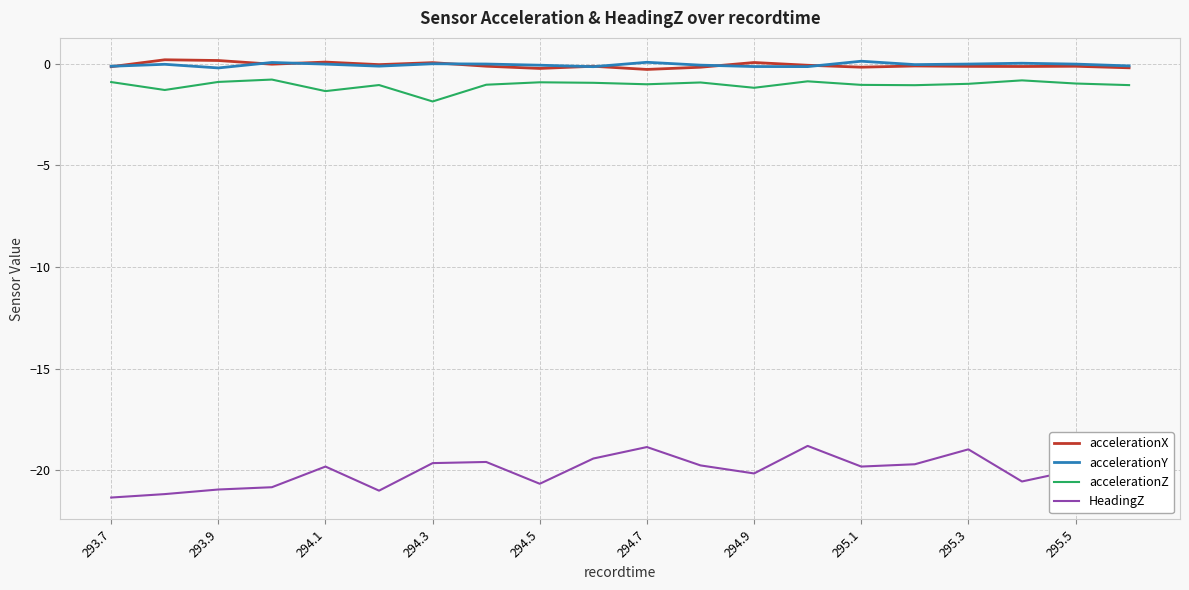

True or false: accelerationZ and HeadingZ intersect in this chart.

False